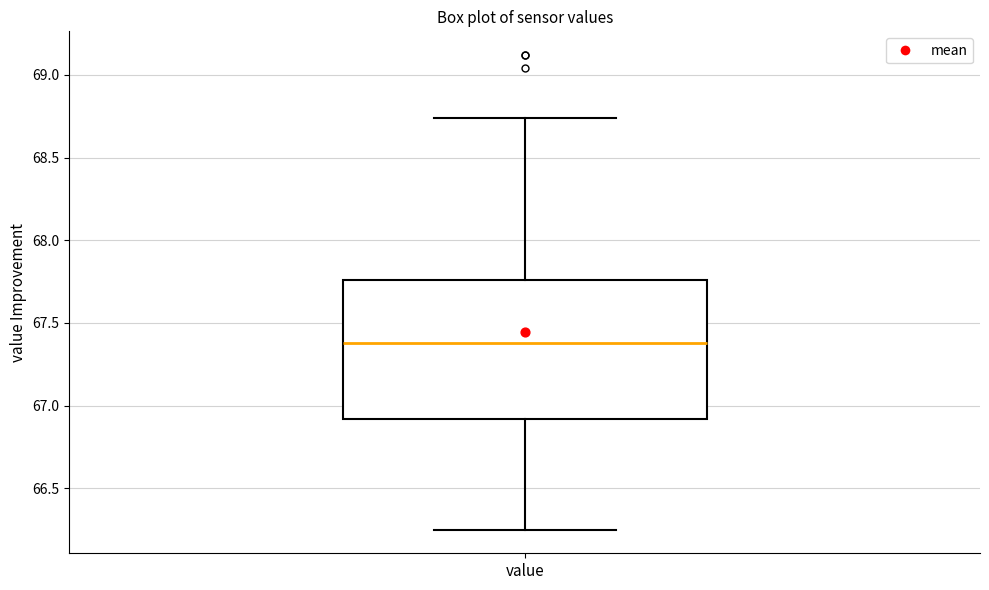

Transcribe this box plot: give where the median line is, the range the box spans, and where the two whiskers end, as read against the y-axis. The values are not printed on the chart, so give them approximately, as read against the axis.

median 67.40, box 66.90 to 67.75, whiskers 66.25 to 68.75